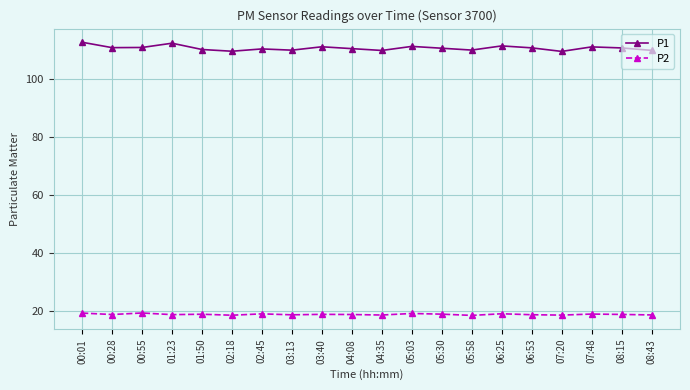

Is the value of P2 at 03:13 greater than the value of P1 at 08:15?

No